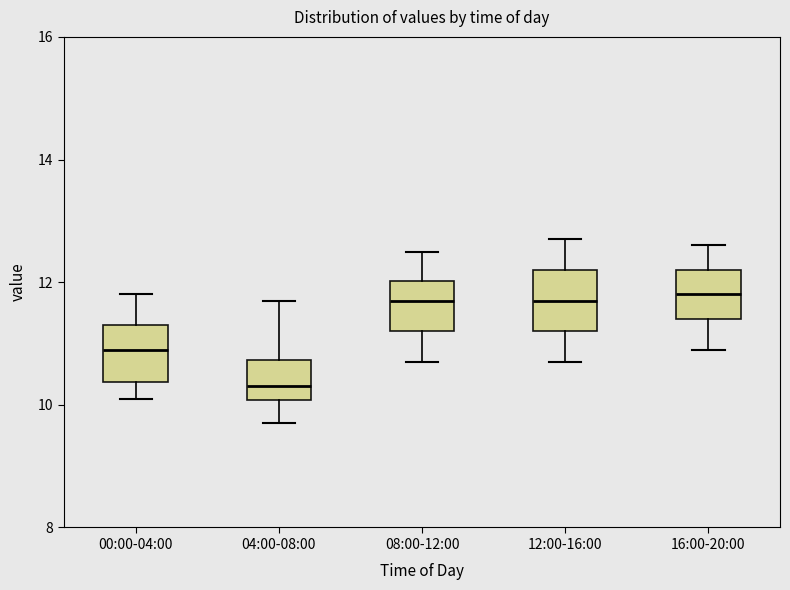

Where does the upper whisker of the box for 04:00-08:00 end on the y-axis? The values are not printed on the chart, so give them approximately, as read against the axis.

11.8